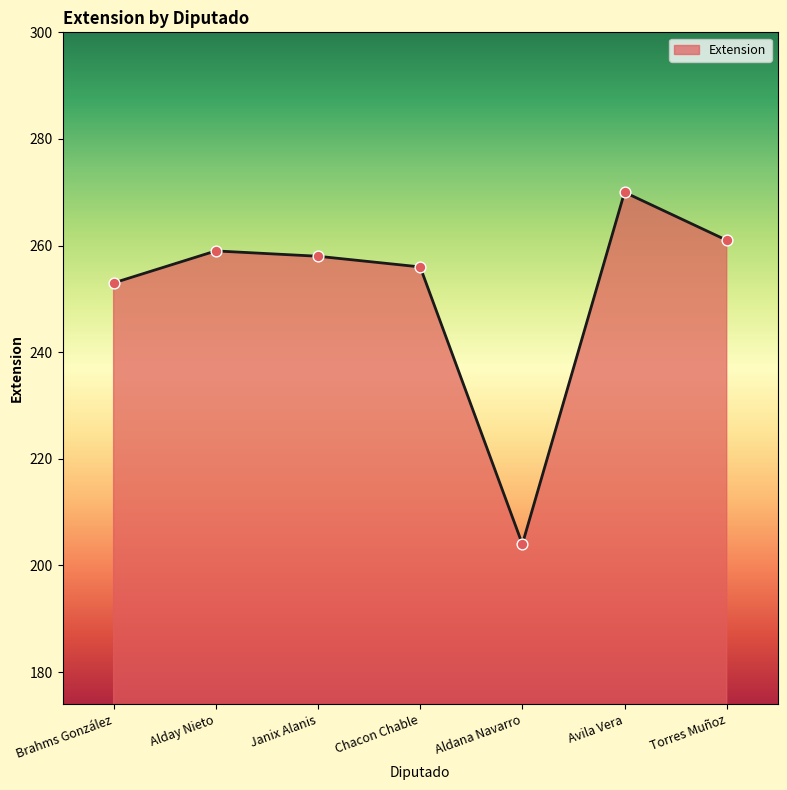

Between Alday Nieto and Torres Muñoz, which is larger?

Torres Muñoz